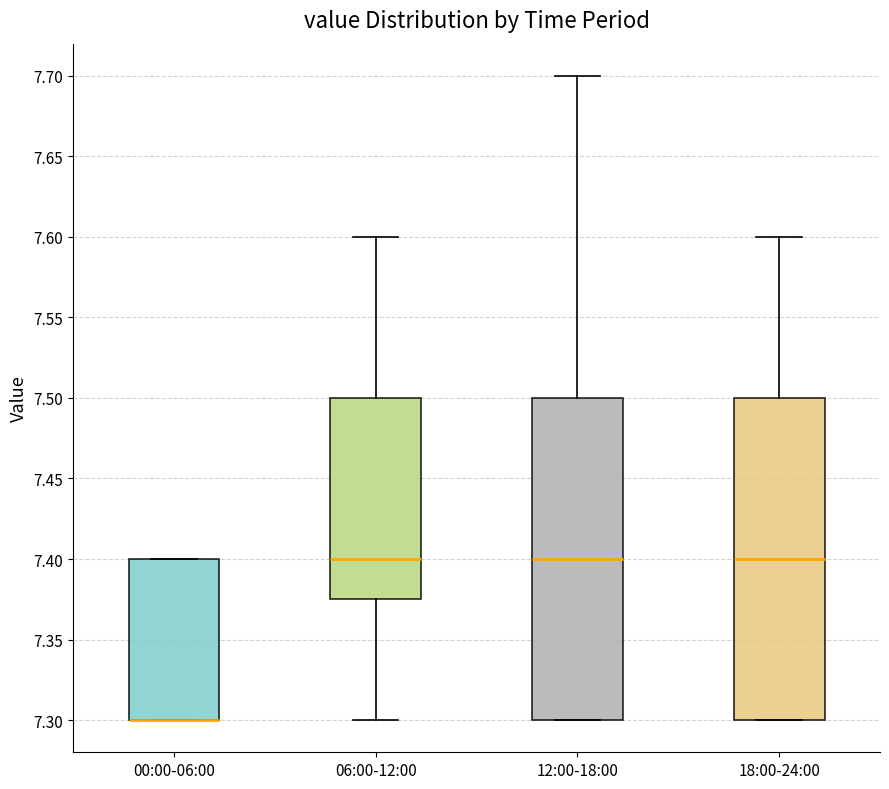

Where is the lower edge of the box for 00:00-06:00 on the y-axis? The values are not printed on the chart, so give them approximately, as read against the axis.

7.300